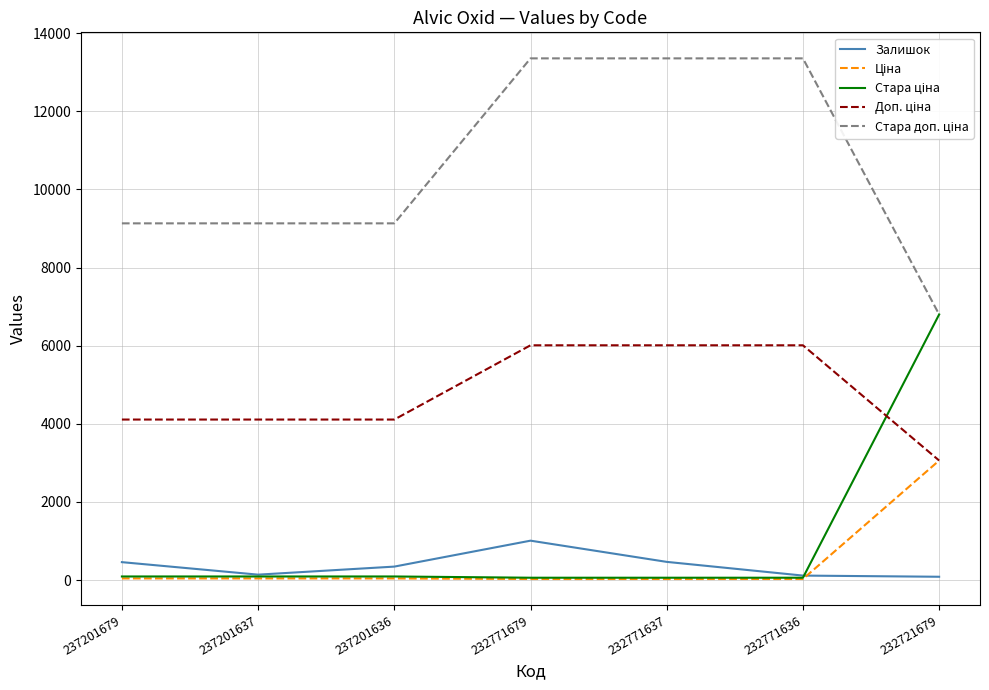

What is the maximum value shown in the chart?

13356.0